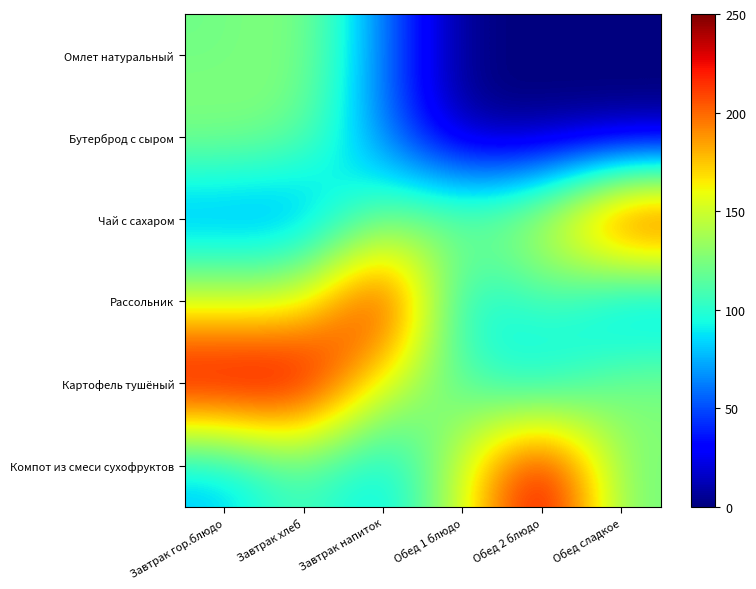

Reading right to left, extract all data points from this chart.

Омлет натуральный: Обед сладкое=0	Обед 2 блюдо=0	Обед 1 блюдо=0	Завтрак напиток=60	Завтрак хлеб=131	Завтрак гор.блюдо=121
Бутерброд с сыром: Обед сладкое=0	Обед 2 блюдо=0	Обед 1 блюдо=0	Завтрак напиток=60	Завтрак хлеб=121	Завтрак гор.блюдо=131
Чай с сахаром: Обед сладкое=250	Обед 2 блюдо=152	Обед 1 блюдо=131	Завтрак напиток=121	Завтрак хлеб=60	Завтрак гор.блюдо=60
Рассольник: Обед сладкое=60	Обед 2 блюдо=112	Обед 1 блюдо=77	Завтрак напиток=250	Завтрак хлеб=152	Завтрак гор.блюдо=152
Картофель тушёный: Обед сладкое=131	Обед 2 блюдо=77	Обед 1 блюдо=112	Завтрак напиток=152	Завтрак хлеб=250	Завтрак гор.блюдо=250
Компот из смеси сухофруктов: Обед сладкое=121	Обед 2 блюдо=250	Обед 1 блюдо=152	Завтрак напиток=77	Завтрак хлеб=112	Завтрак гор.блюдо=77